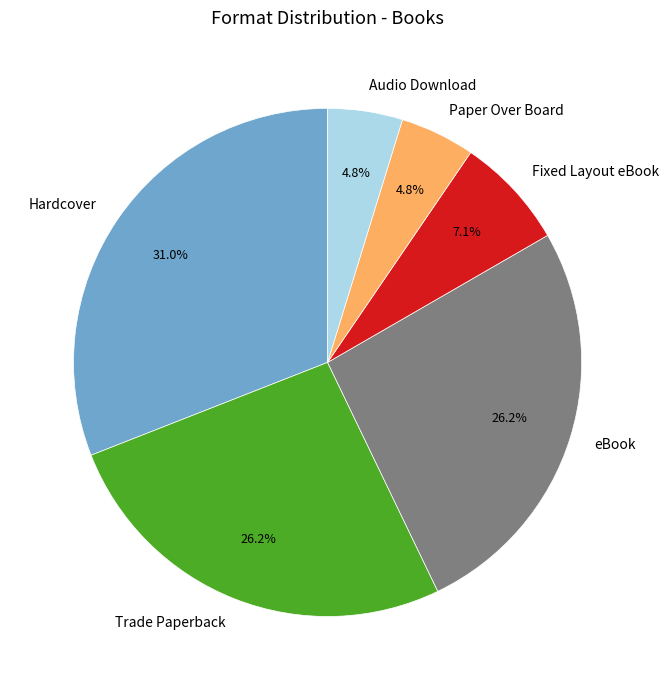

Approximately how many times larger is the value at Paper Over Board compared to Trade Paperback?

0.2